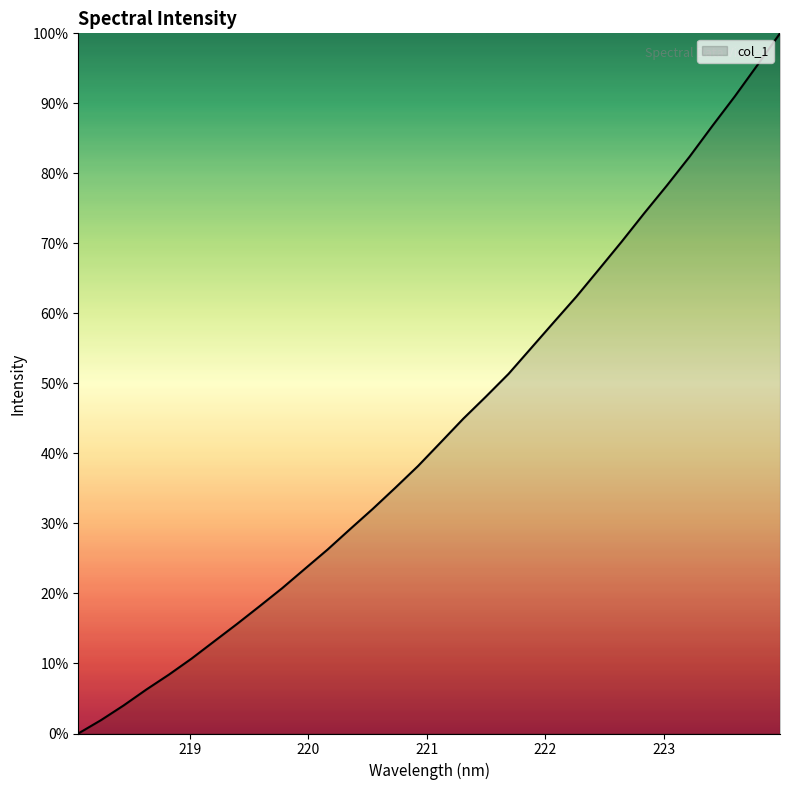

What is the difference between the maximum and minimum values?

100.0